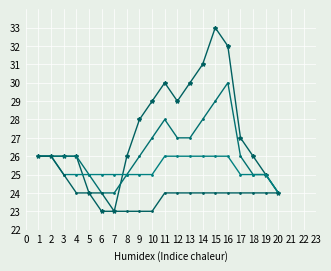

How many interior local peaks does the col_17 series have?

2